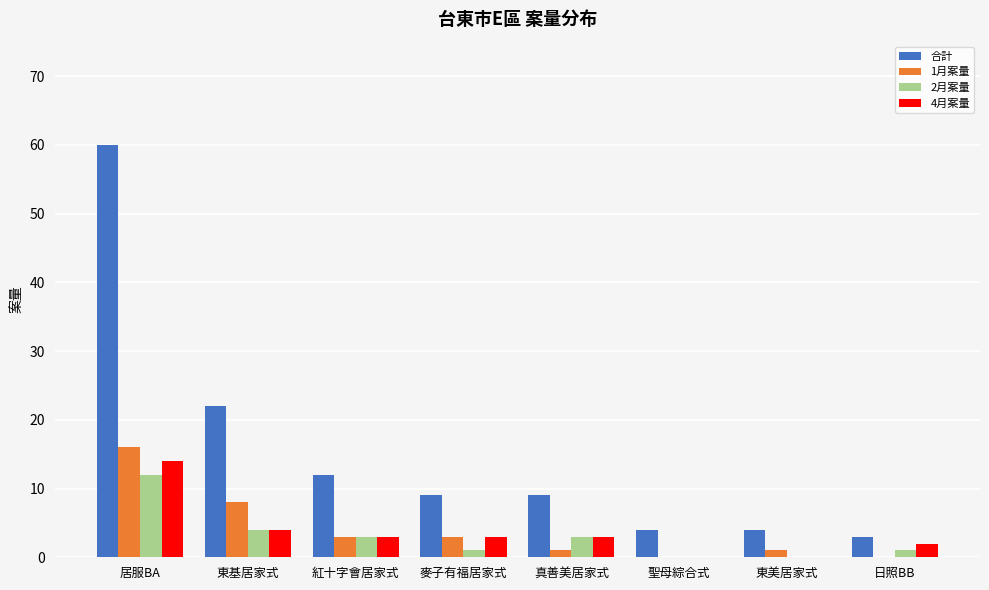

Which series has the largest total across all categories?

合計